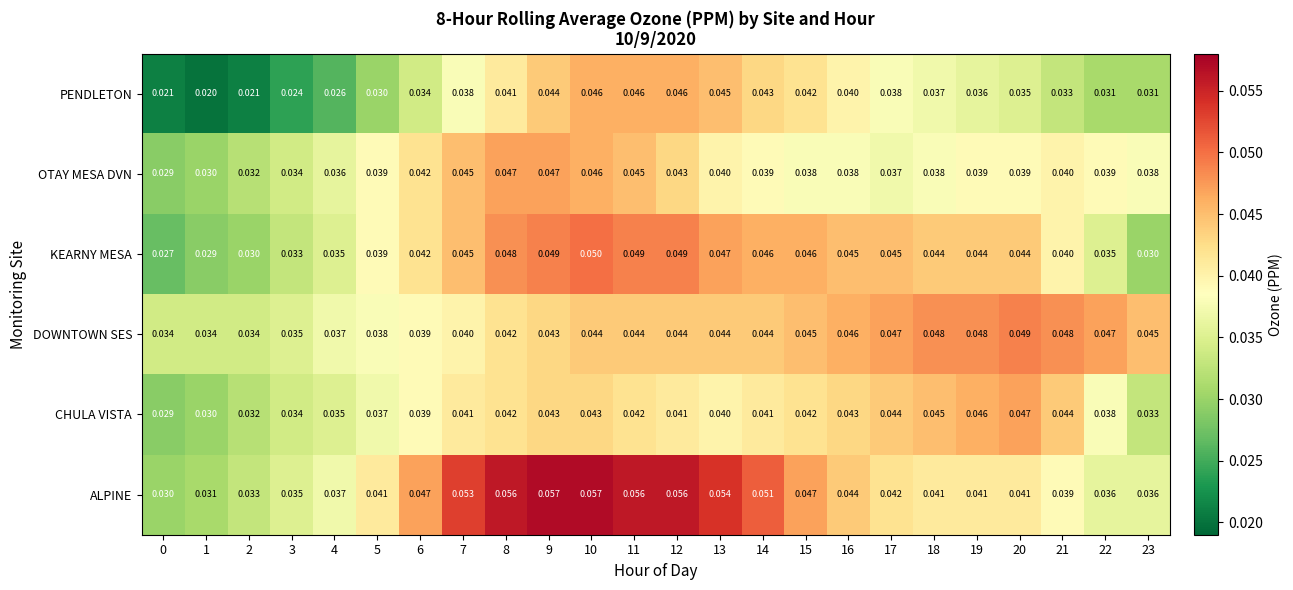

Is the value of PENDLETON at 2 greater than the value of DOWNTOWN SES at 16?

No